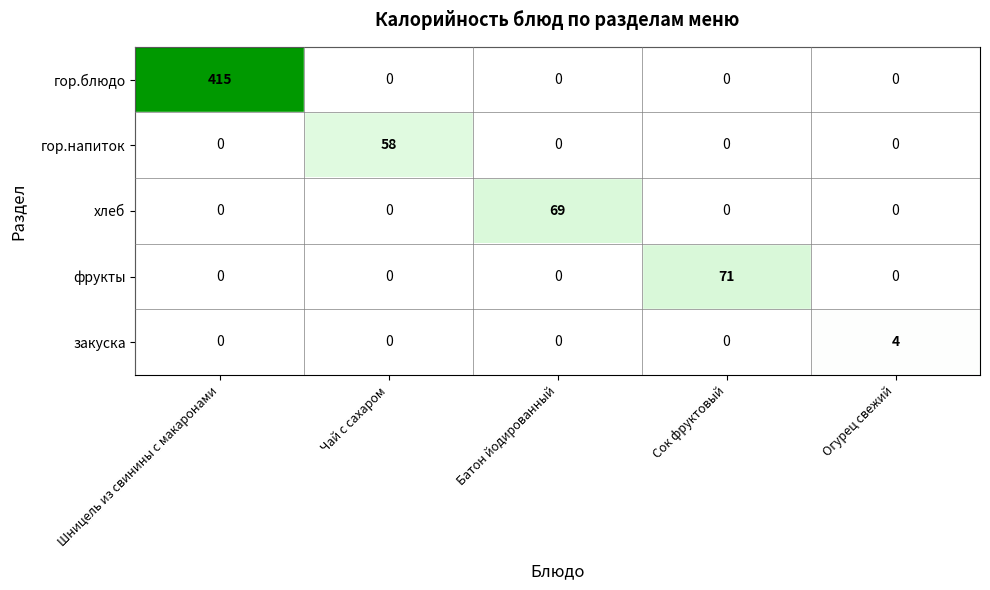

What is the difference between the хлеб values at Шницель из свинины с макаронами and Батон йодированный?

69